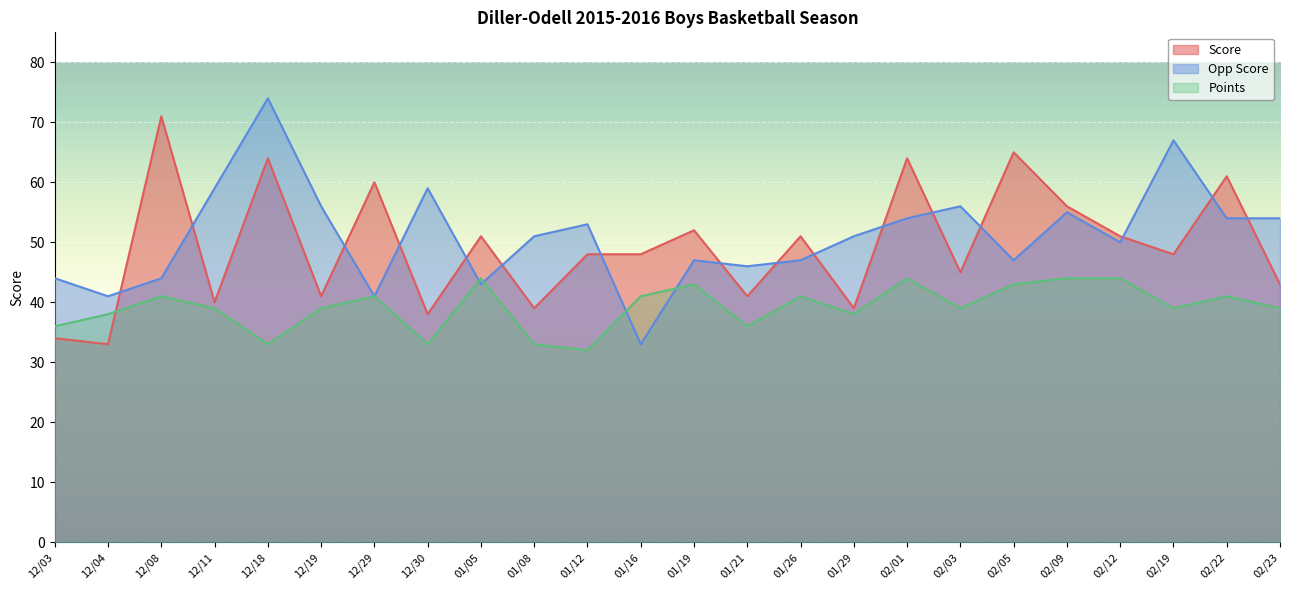

What is the label of the 16th point from the right?

01/05